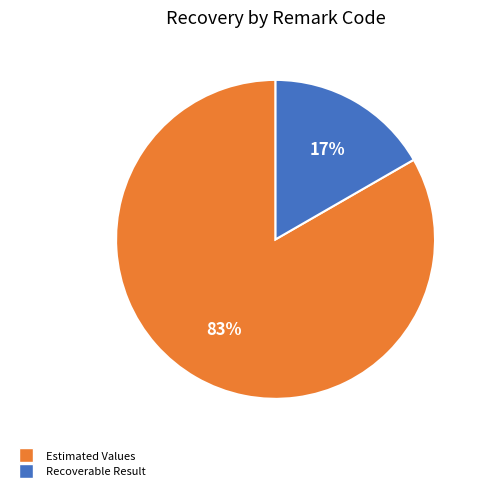

To the nearest percent, what is the average slice percentage?

50%